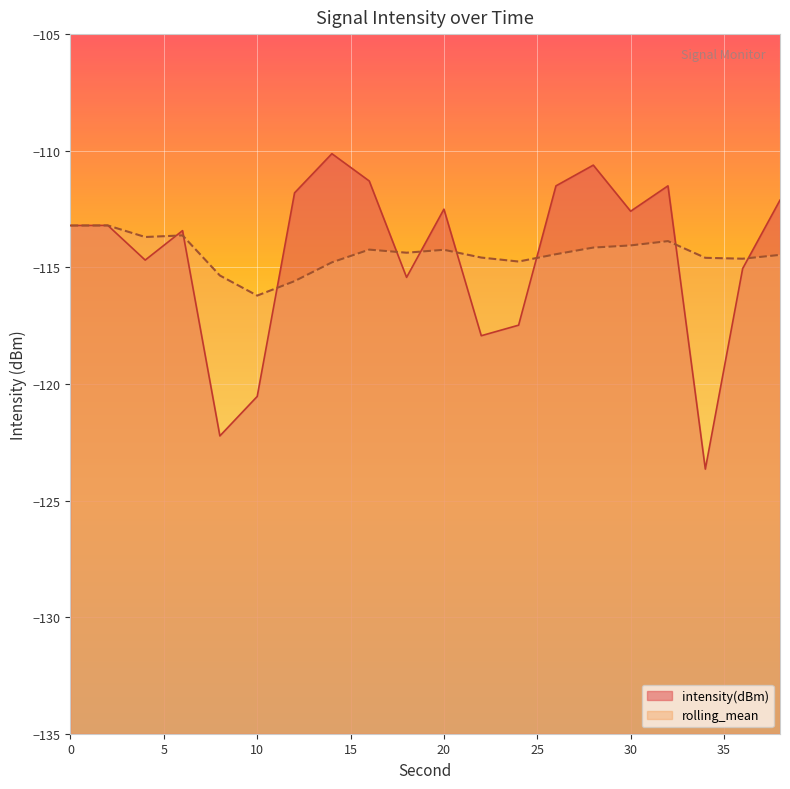

What is the maximum value for intensity(dBm)?

-110.1